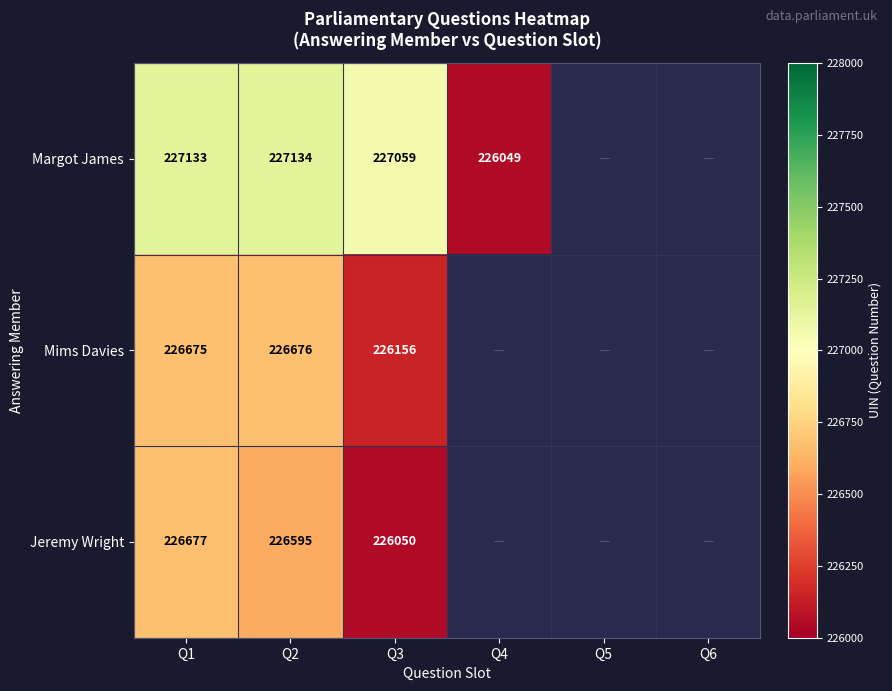

Between Q5 and Q2, which is larger?

Q2